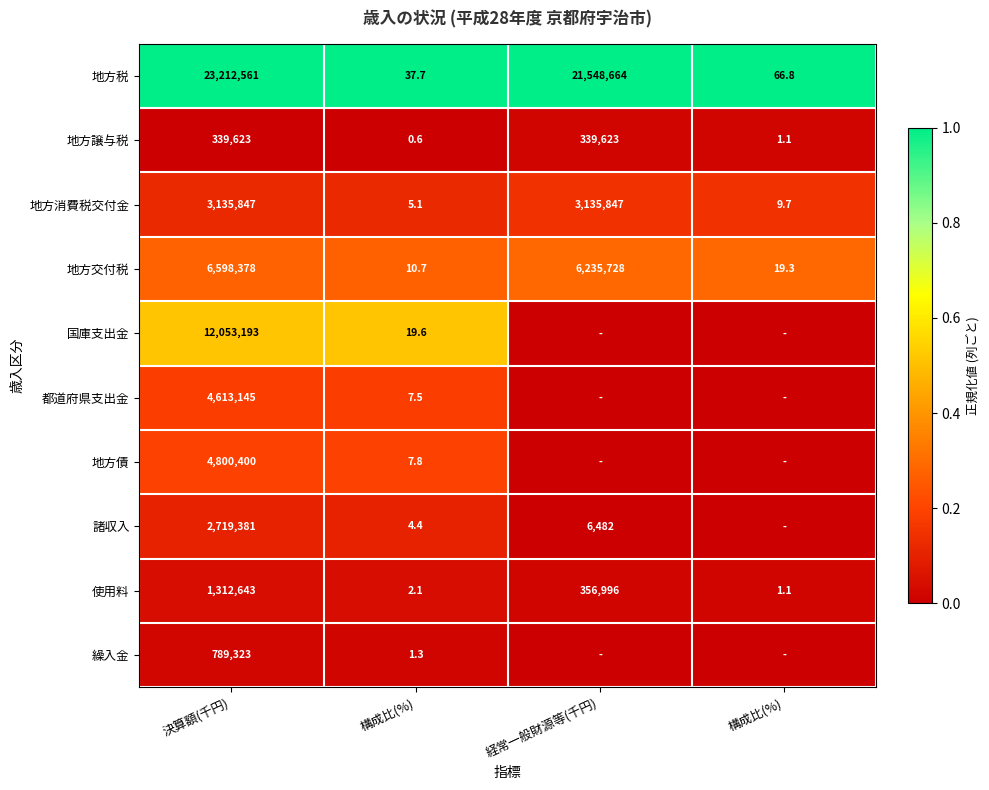

Rank the series at 経常一般財源等(千円) from highest to lowest value.

地方税, 地方交付税, 地方消費税交付金, 使用料, 地方譲与税, 諸収入, 国庫支出金, 都道府県支出金, 地方債, 繰入金